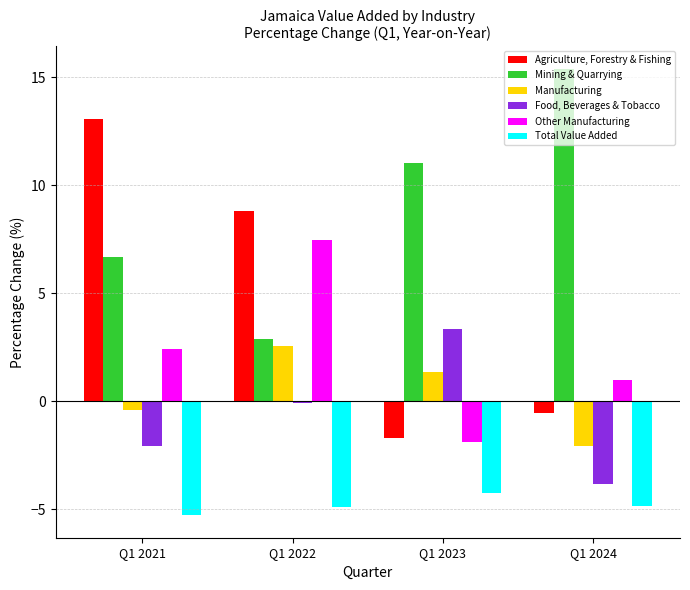

What is the value of the Agriculture, Forestry & Fishing bar at the 4th from the left?

-0.6